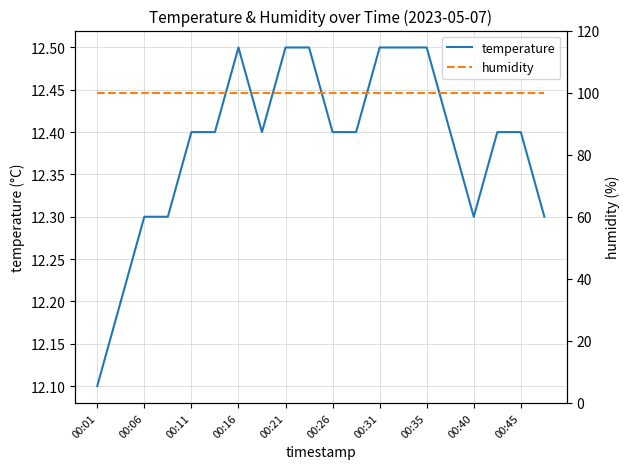

What is the highest value of the temperature series?

12.5